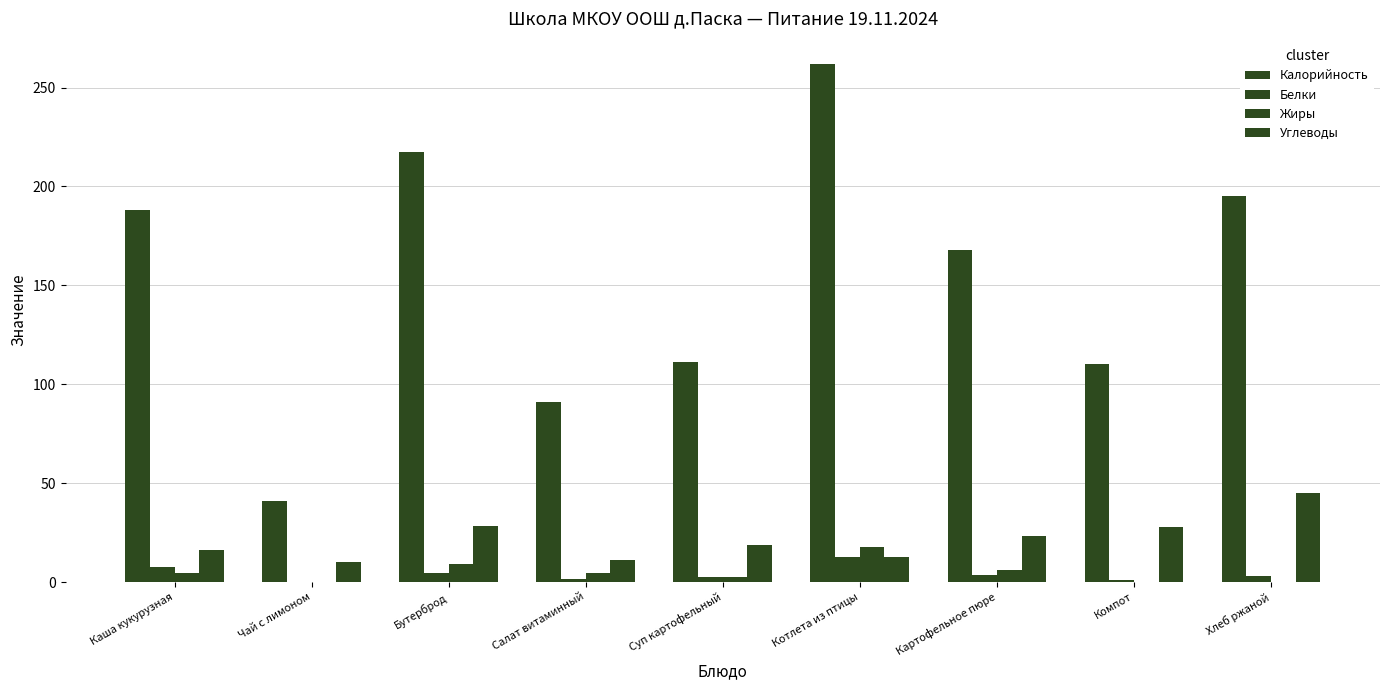

Count the number of categories in the chart.

9